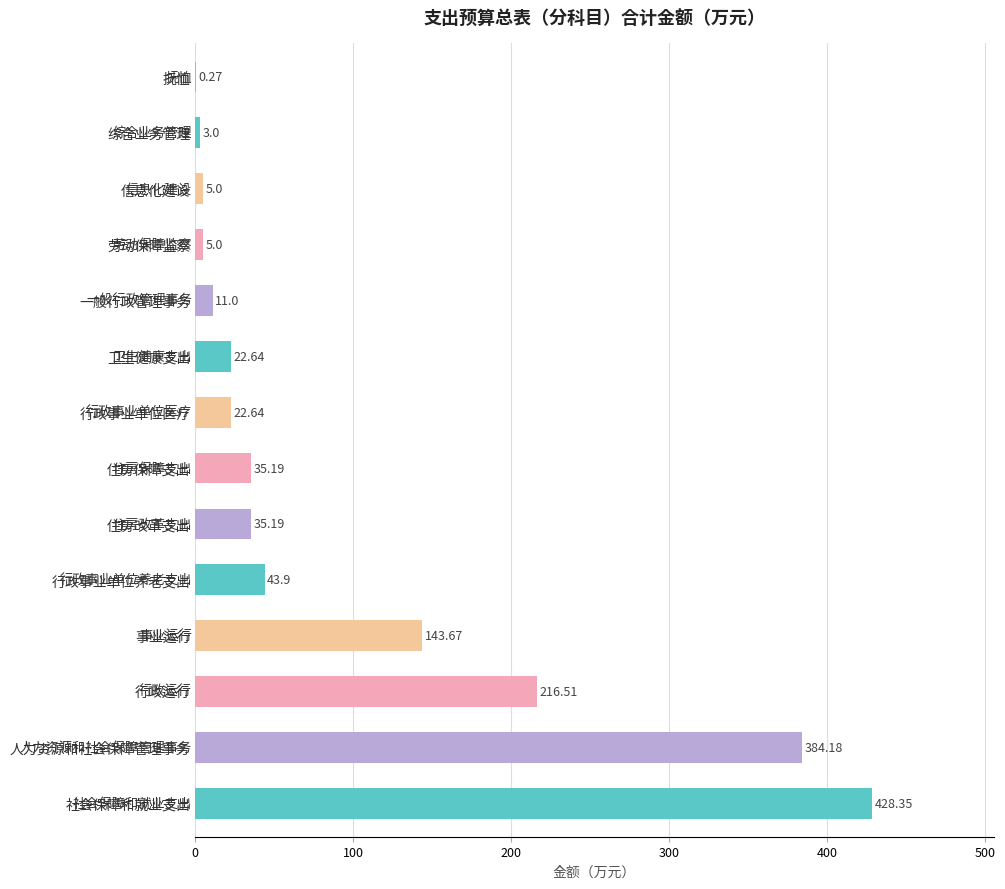

Where is the data nearest to the value 214?

行政运行